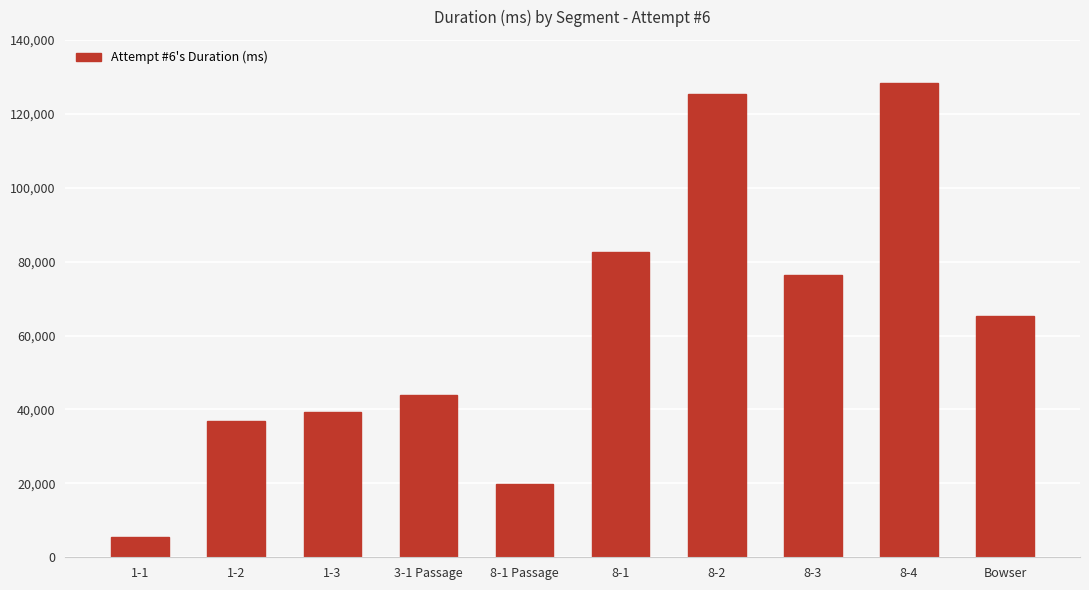

Is it true that the value at 1-1 is 5490?

True